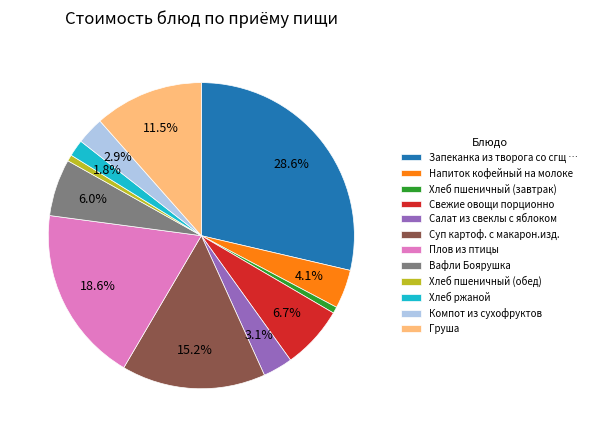

Which category has the biggest portion of the pie?

Запеканка из творога со сгщ …